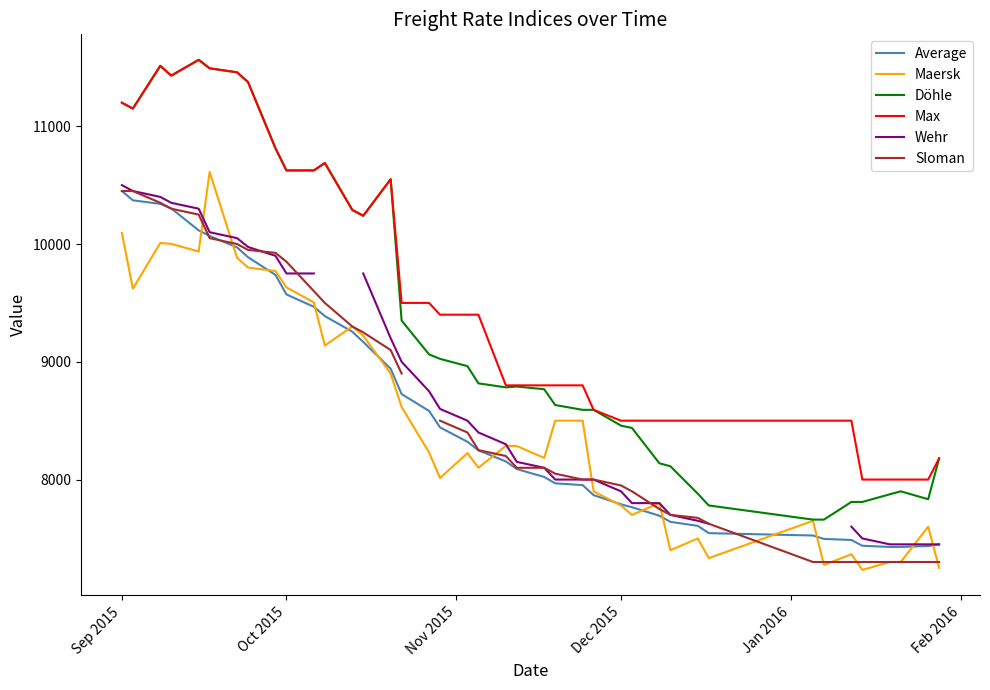

True or false: Döhle and Average cross at least once.

False